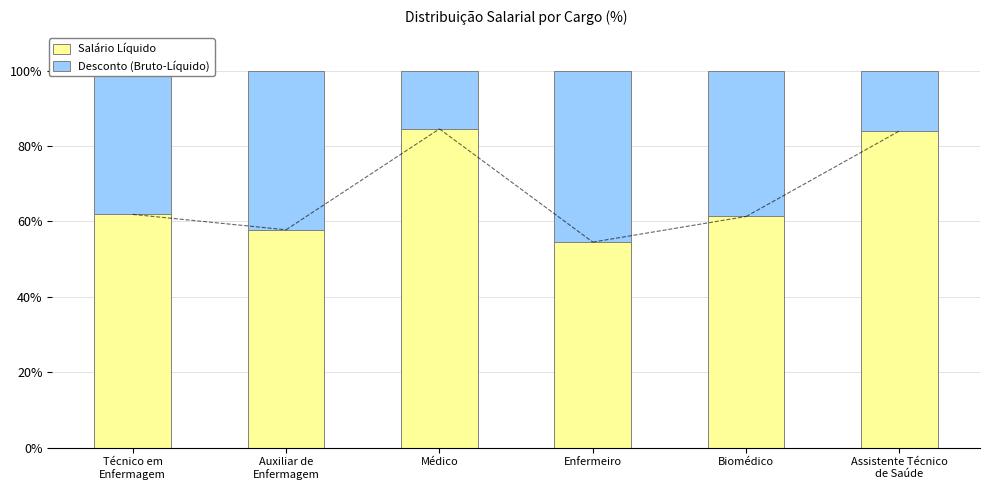

How many categories are shown in the chart?

6